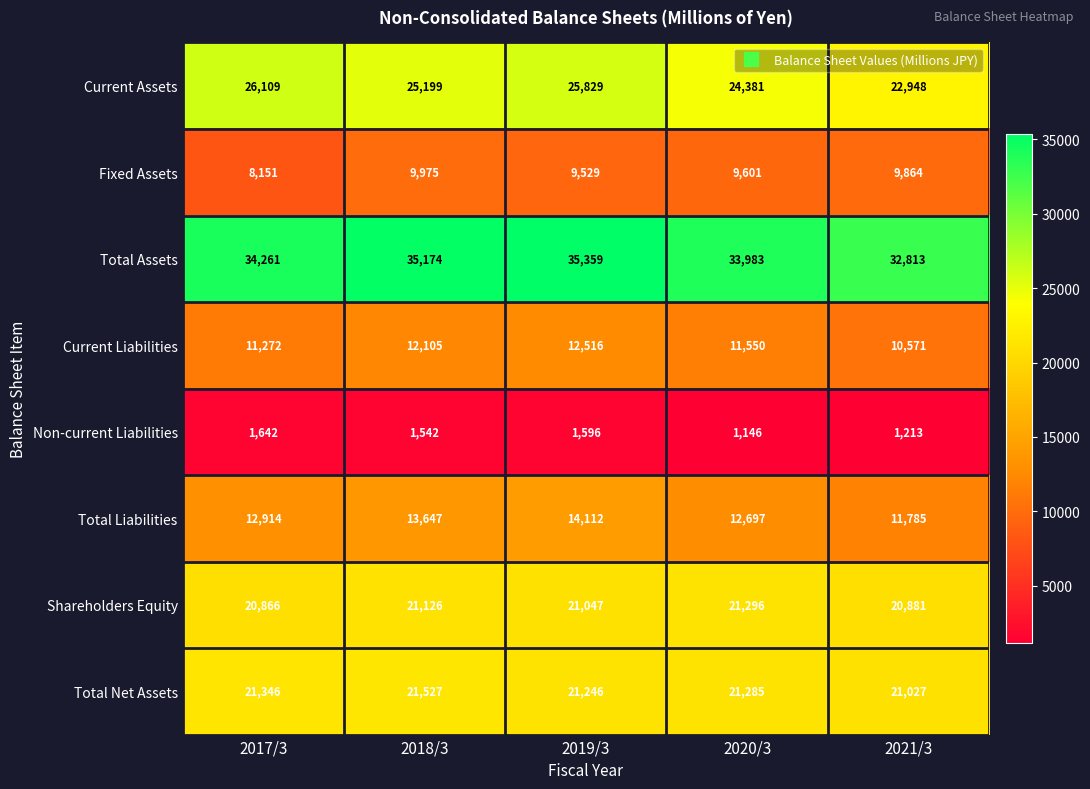

Between 2017/3 and 2018/3, which series saw the biggest shift?

Fixed Assets